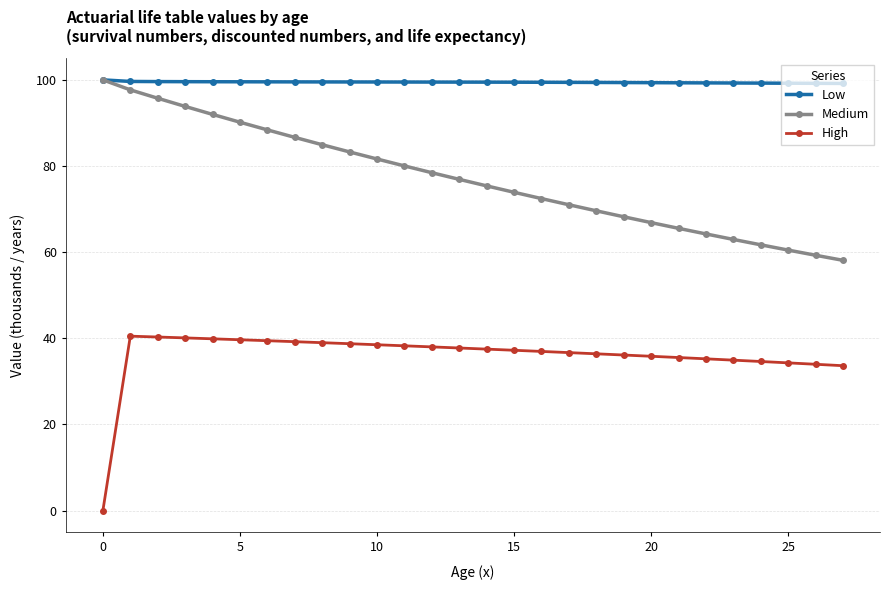

Which series has the largest total across all categories?

Low